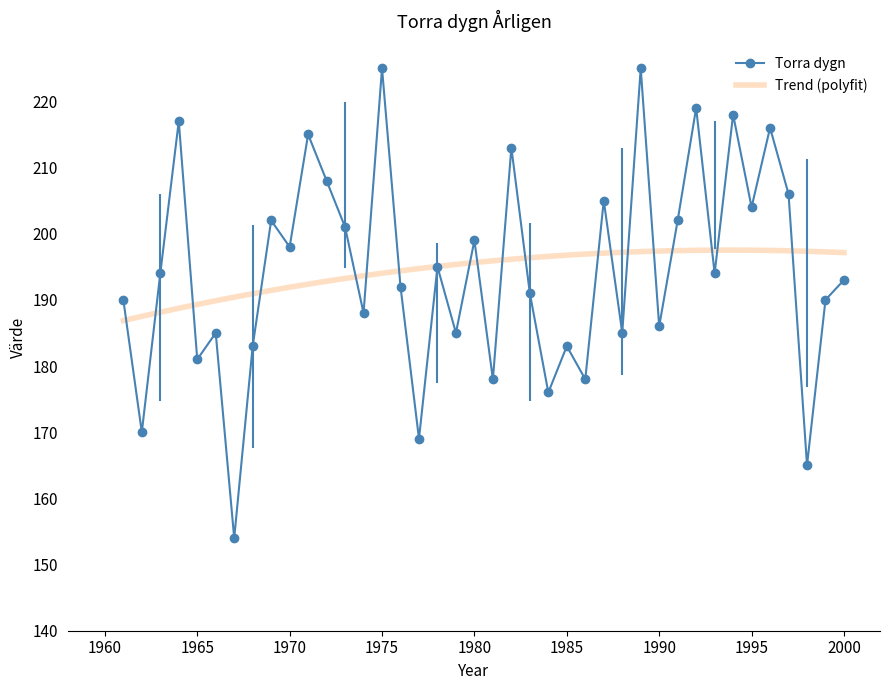

How many data points are less than 194?

20